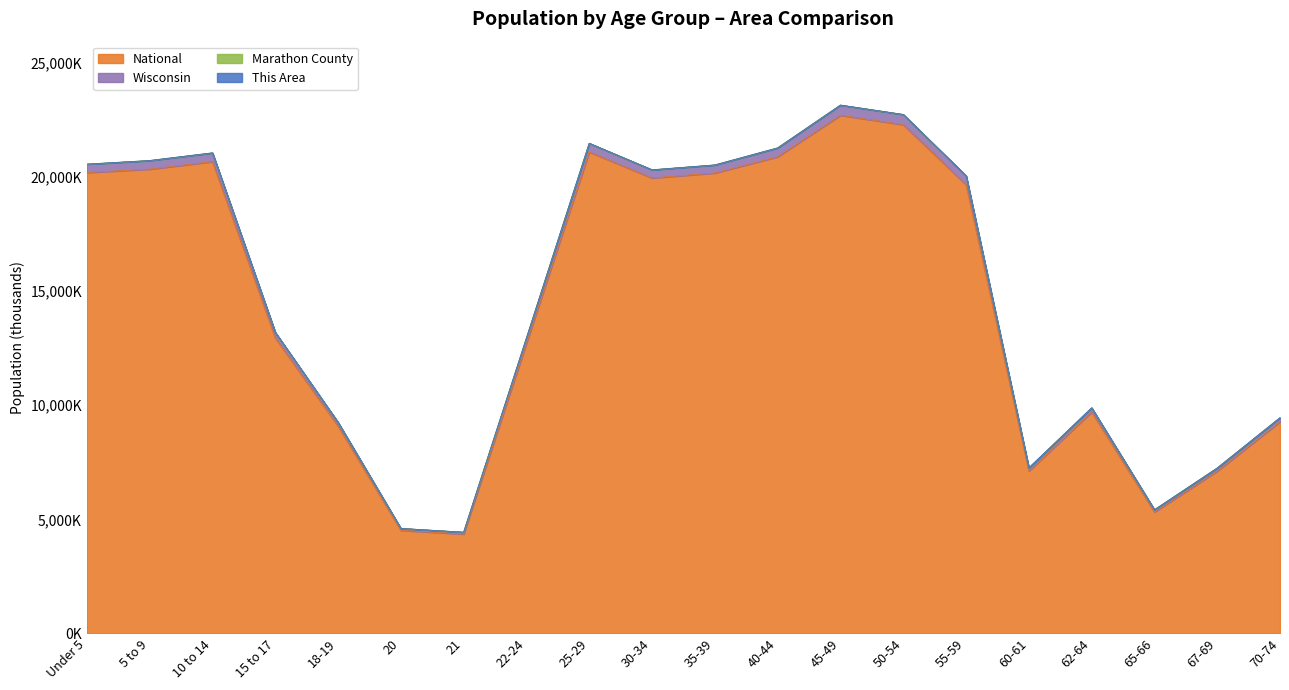

Which category has the lowest value across all series?

21